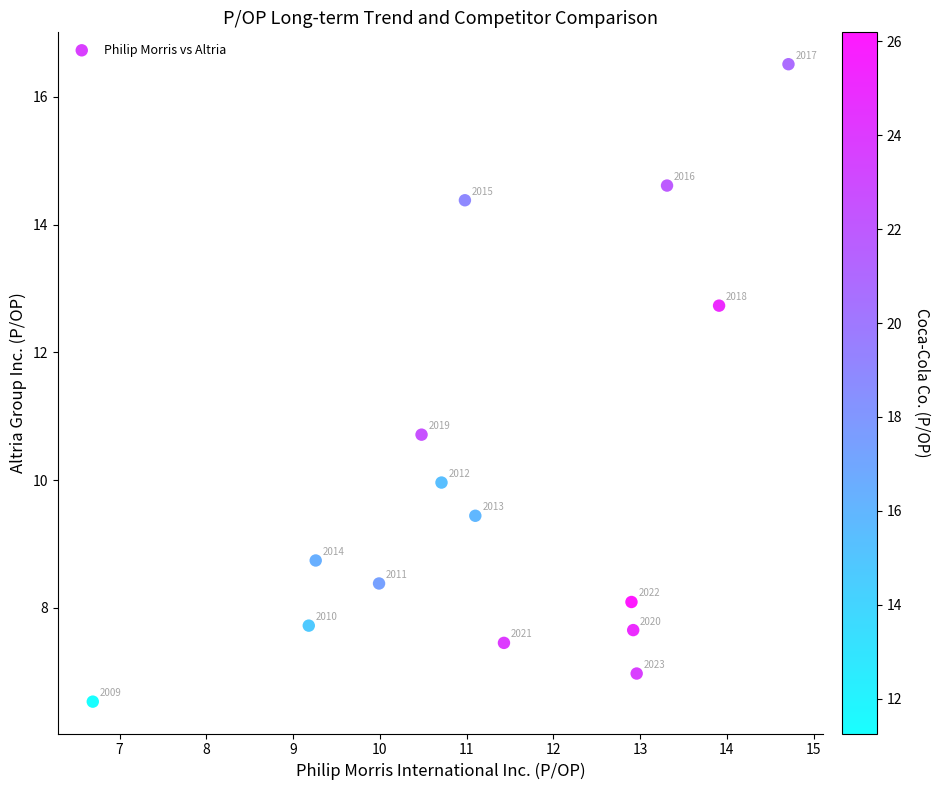

What is the range of Y values (max minus min)?

10.0